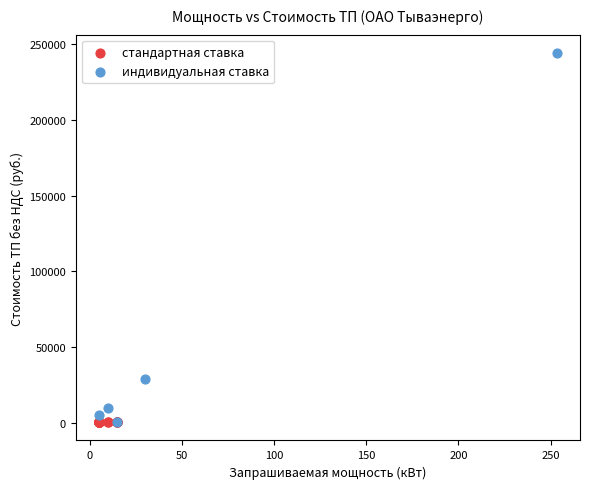

Which series contains the highest Y value?

индивидуальная ставка